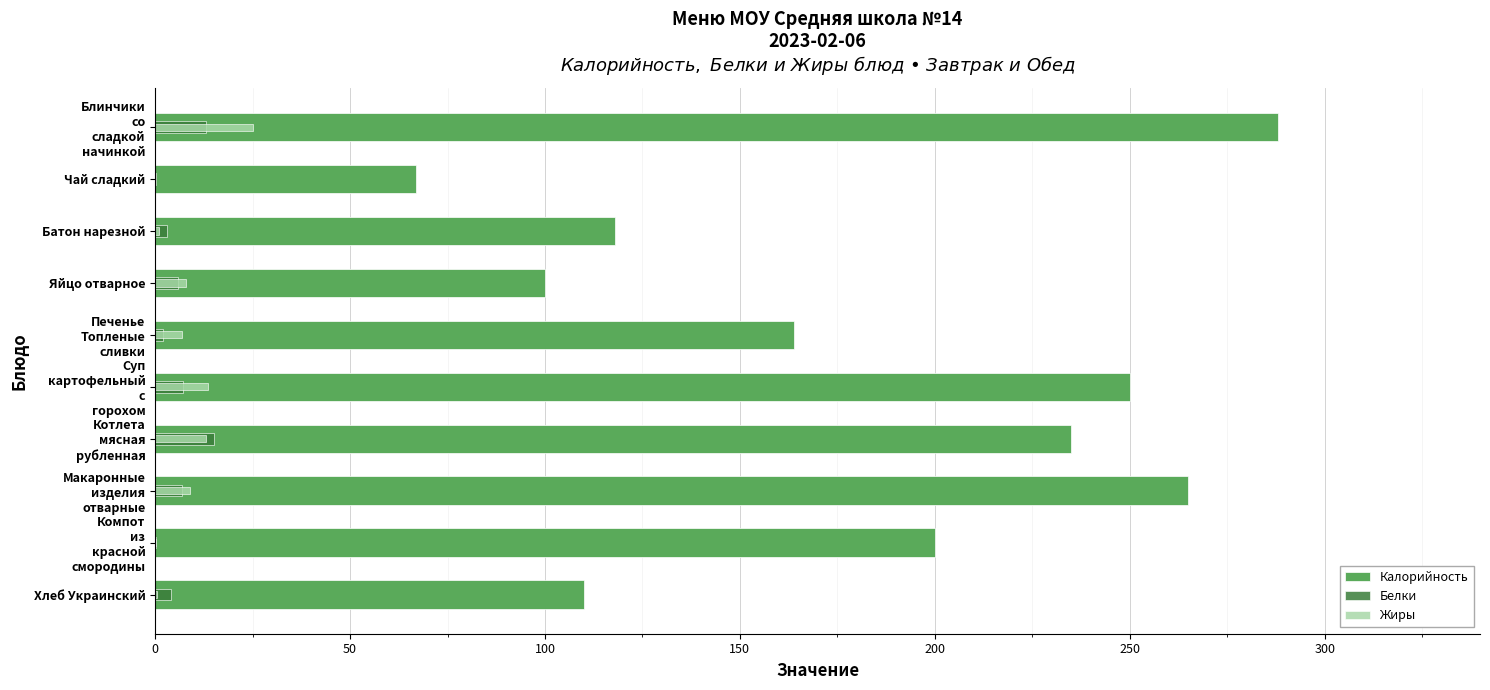

What is the value of the Жиры bar at the 4th from the left?

8.0